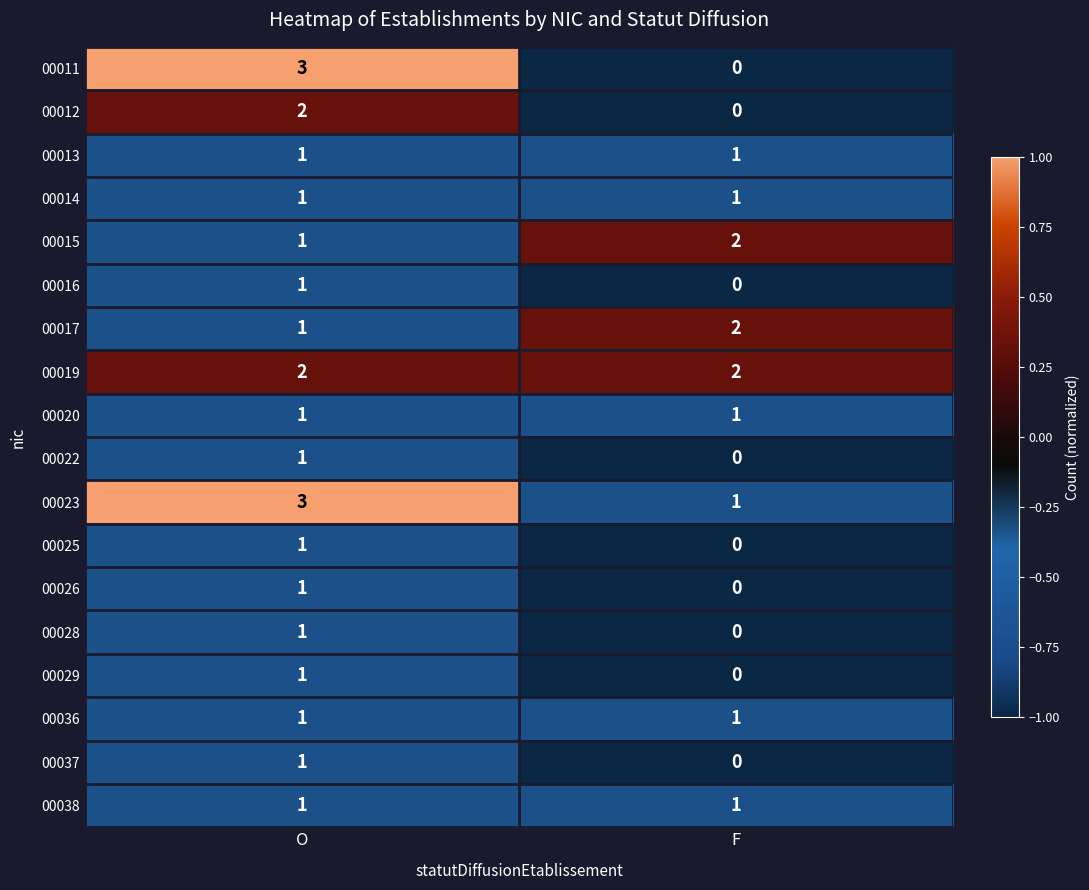

What is the sum of all 00017 values?

3